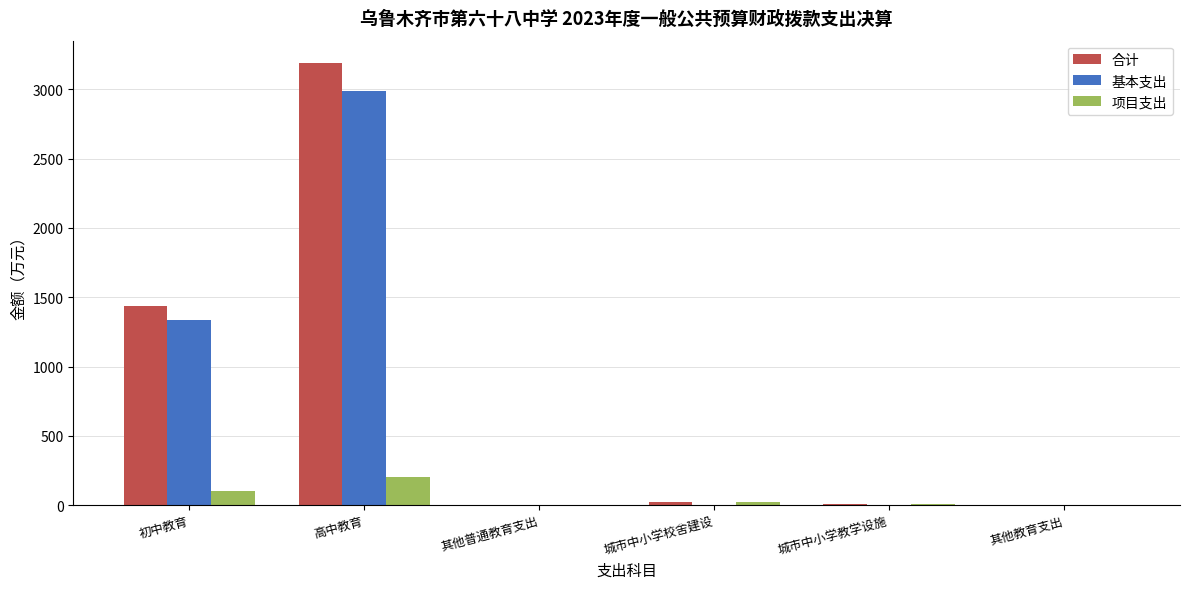

What is the total value across all series at 高中教育?

6384.5